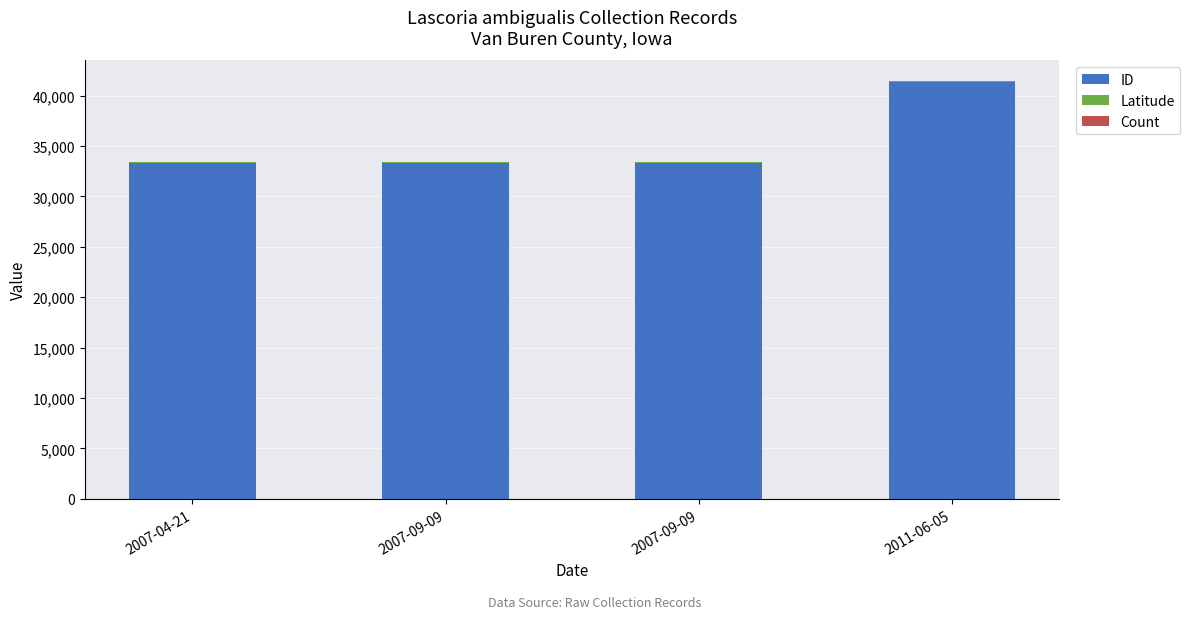

Which series has the largest range (max minus min)?

ID